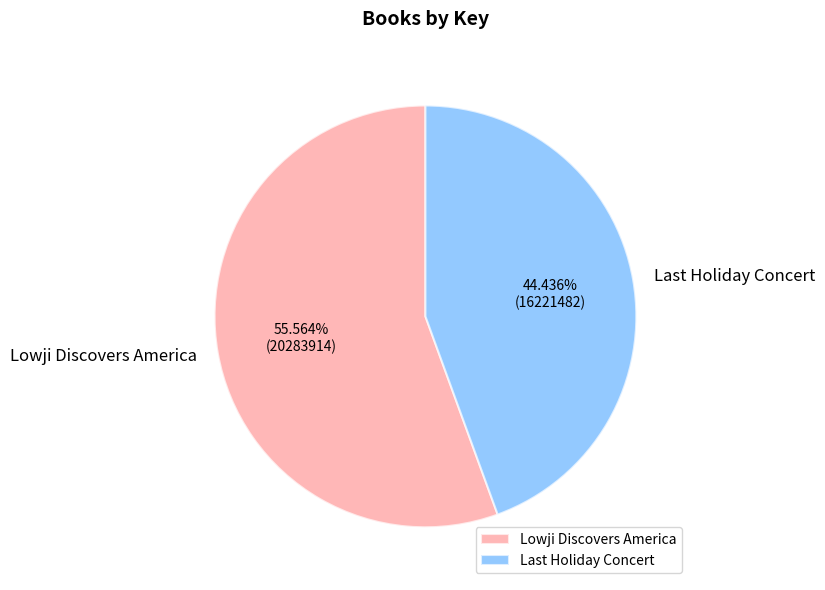

How many slices are in this pie chart?

2